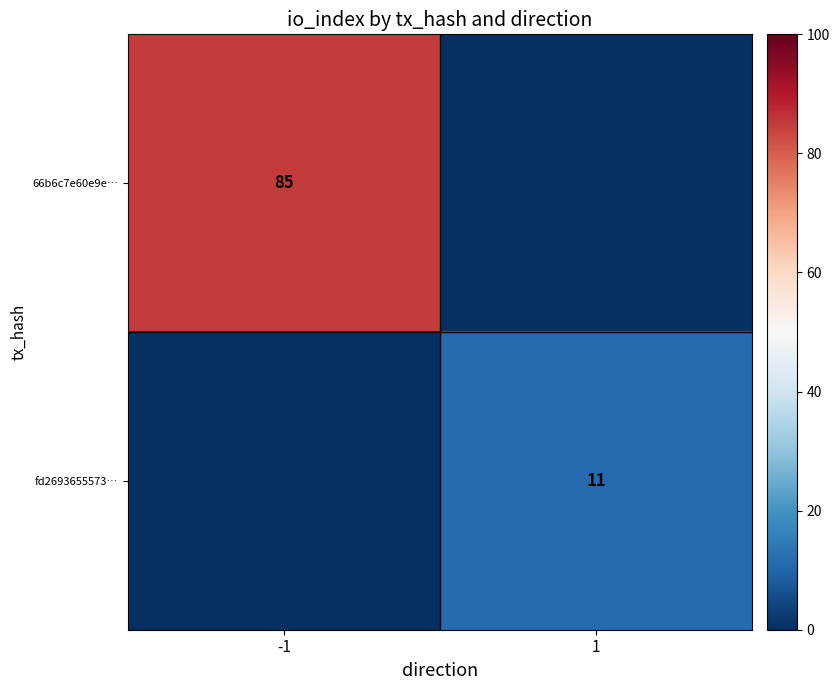

True or false: fd2693655573… has a value of 6 at 1.

False